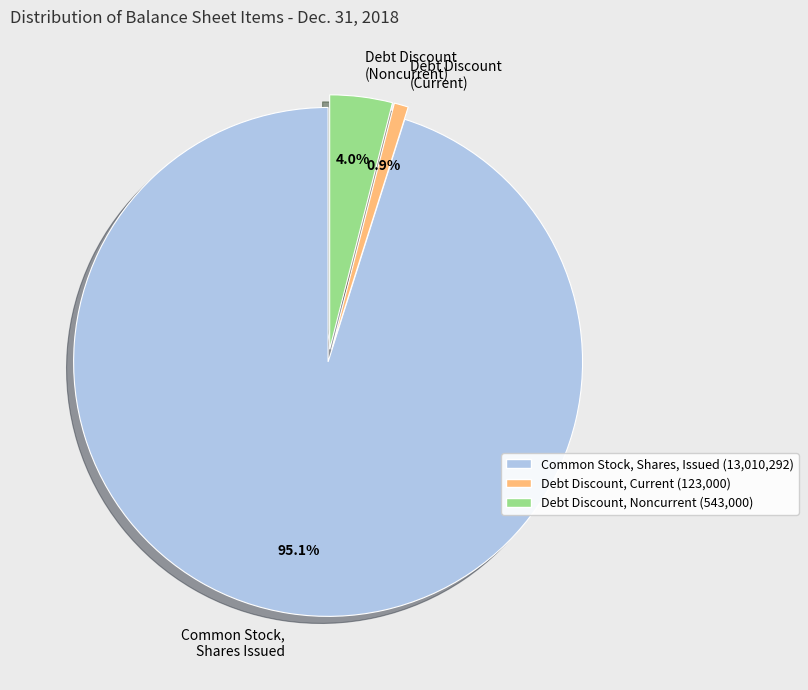

Which slice is the smallest?

Debt Discount (Current)